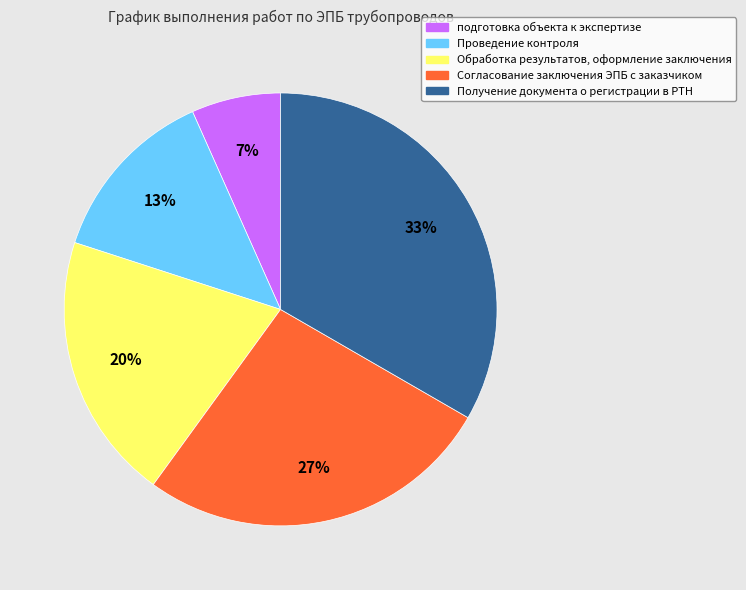

Which has a higher value, Получение документа о регистрации в РТН or подготовка объекта к экспертизе?

Получение документа о регистрации в РТН